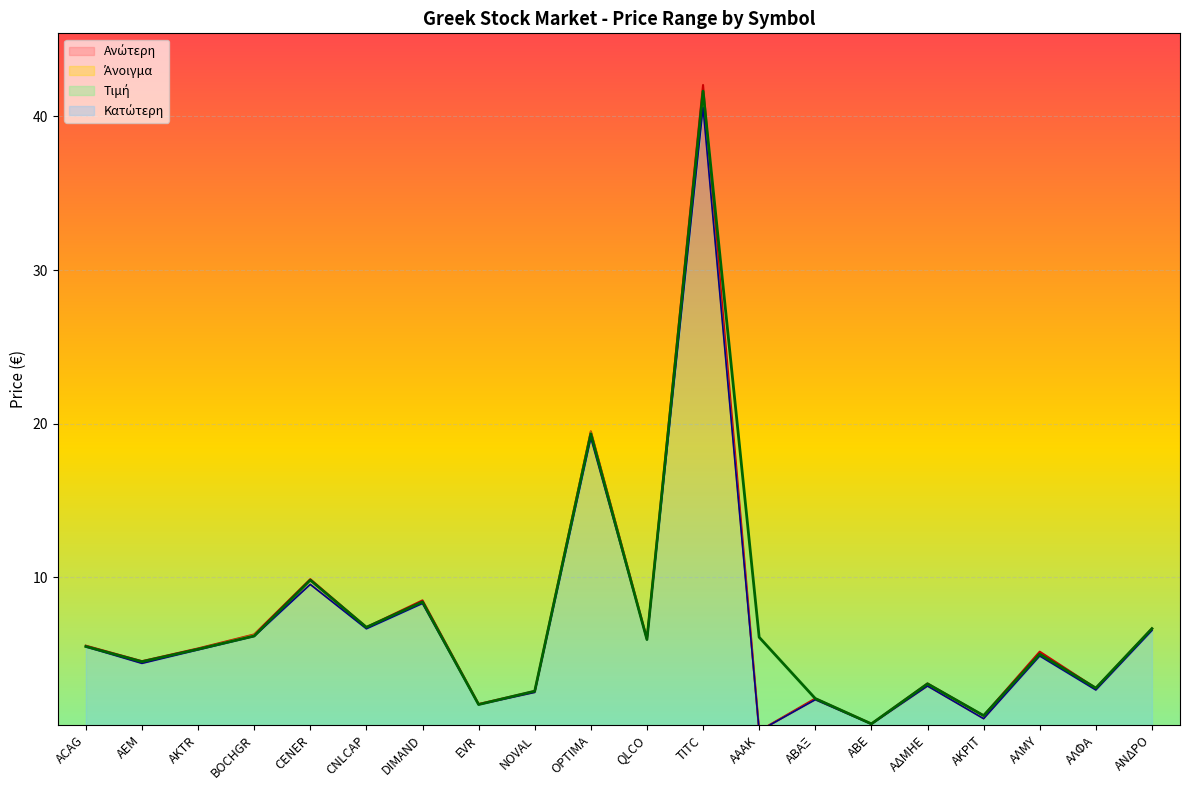

Where is the first local minimum for Ανώτερη?

AEM